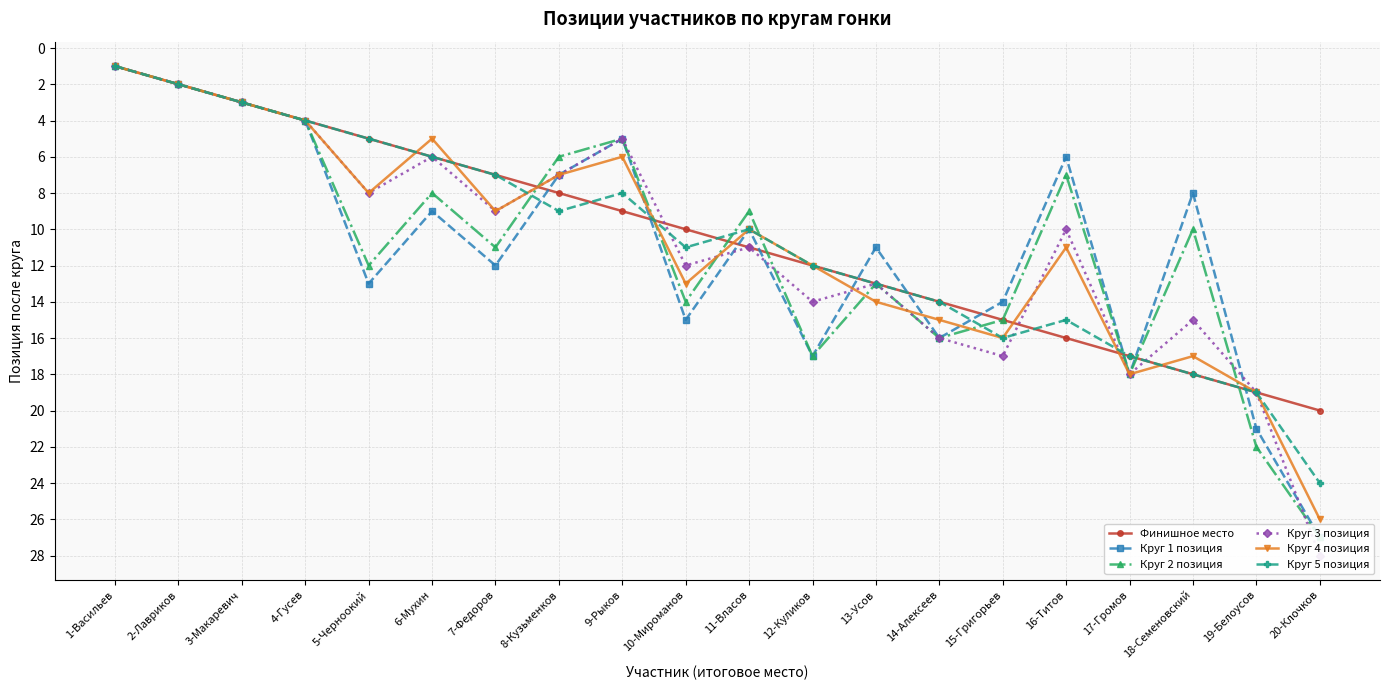

At 10-Мироманов, list the series in order from largest to smallest.

Круг 1 позиция, Круг 2 позиция, Круг 4 позиция, Круг 3 позиция, Круг 5 позиция, Финишное место